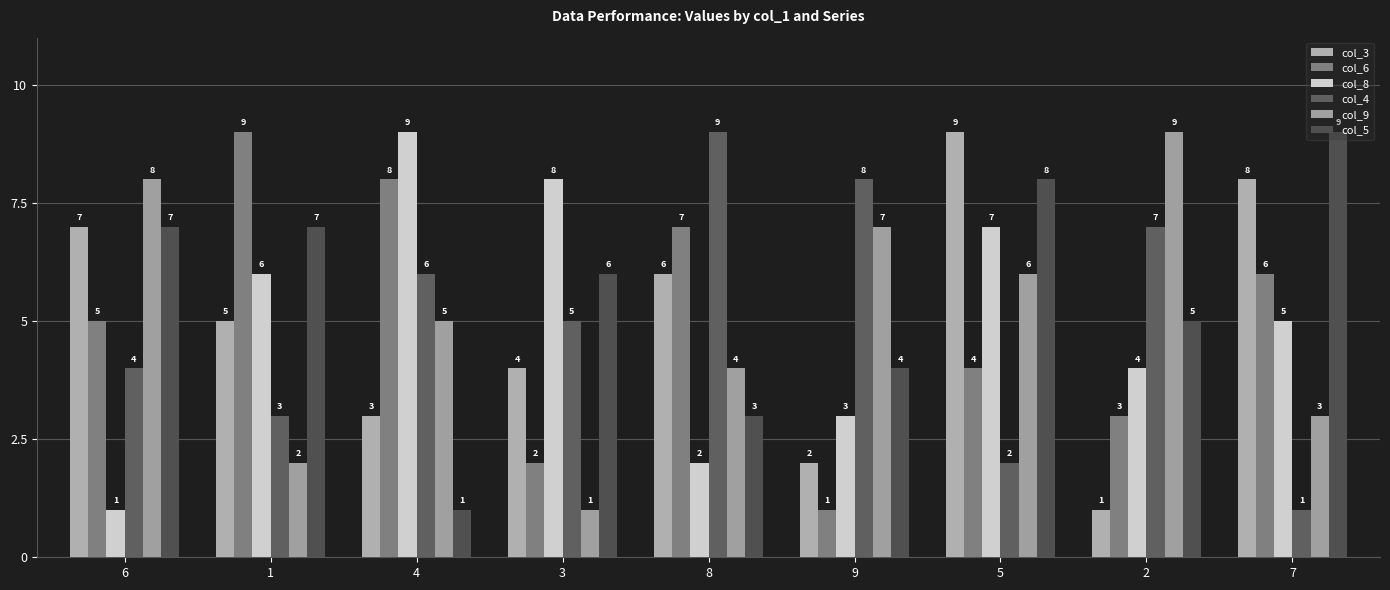

Where is col_3 nearest to the value 5?

1